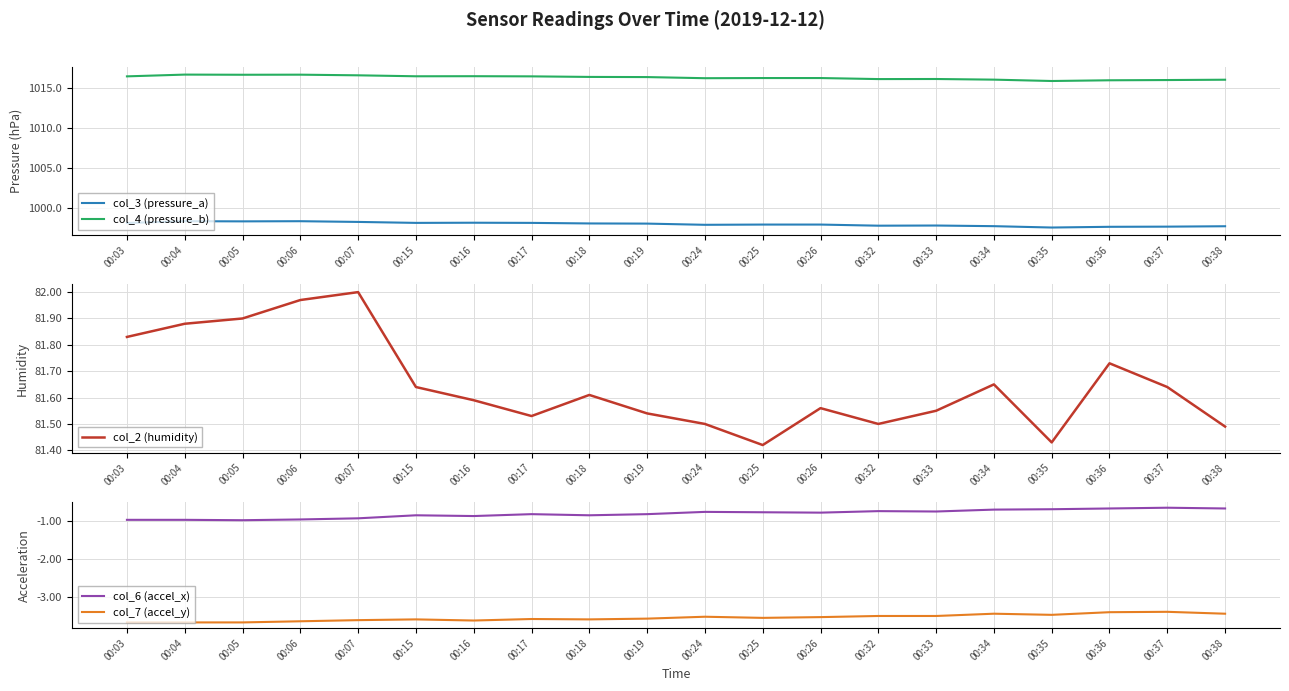

The col_3 (pressure_a) series shows 998.2 at 00:17. True or false?

True